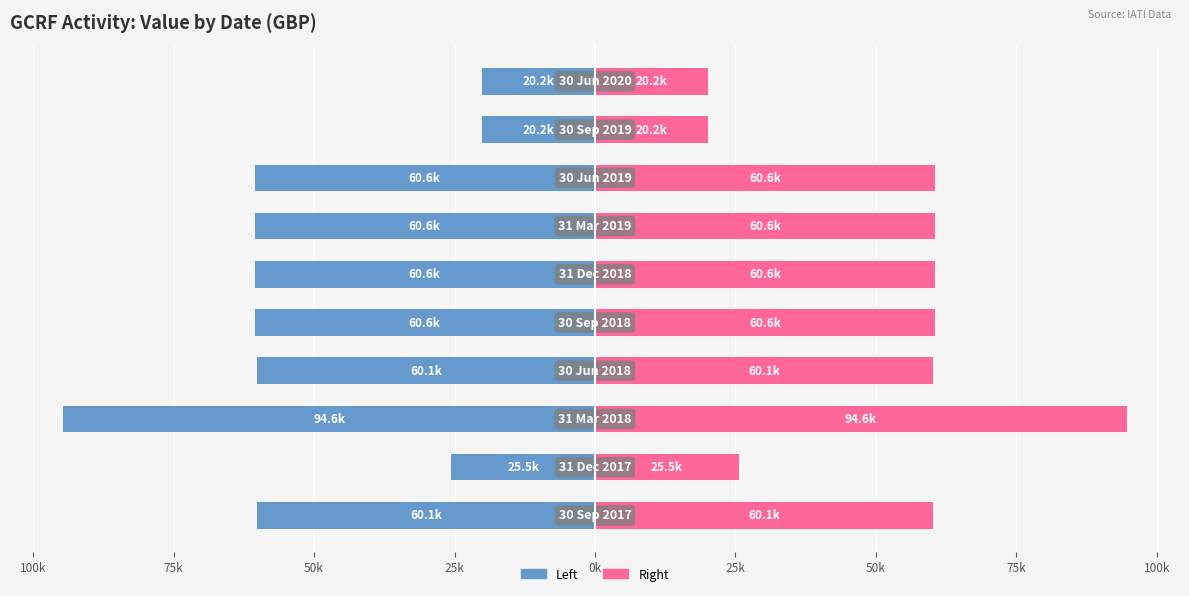

What is the average value of the Right (Value) series?

52308.4